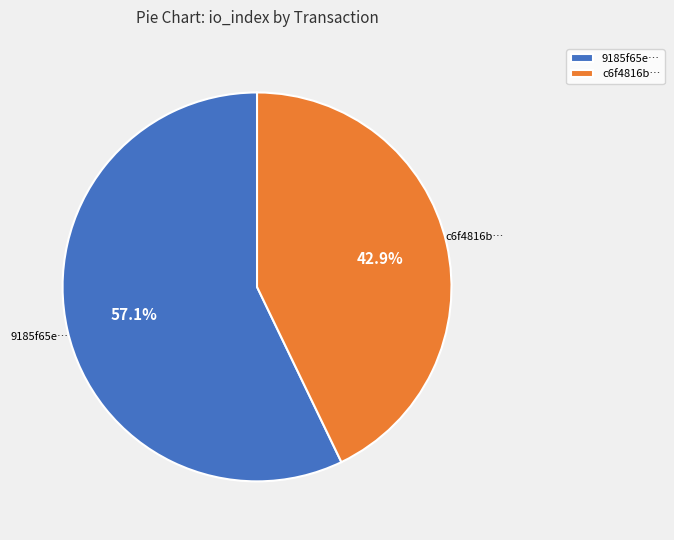

Is c6f4816b… the majority of the pie?

No